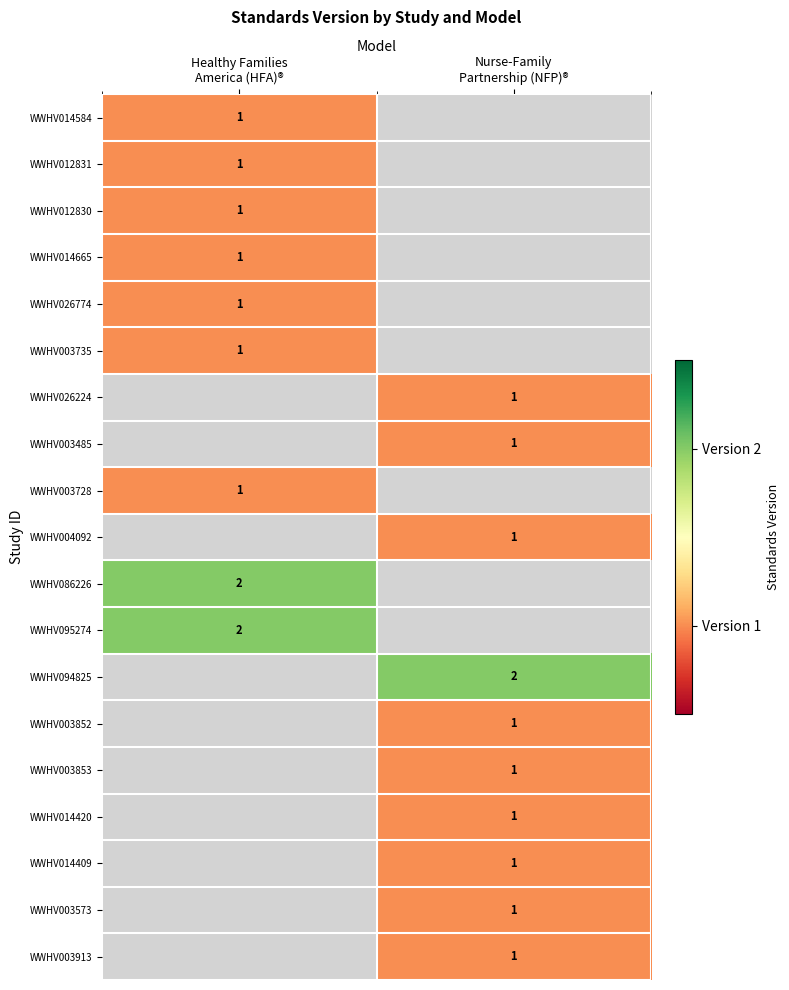

How many data points does each series have?

2